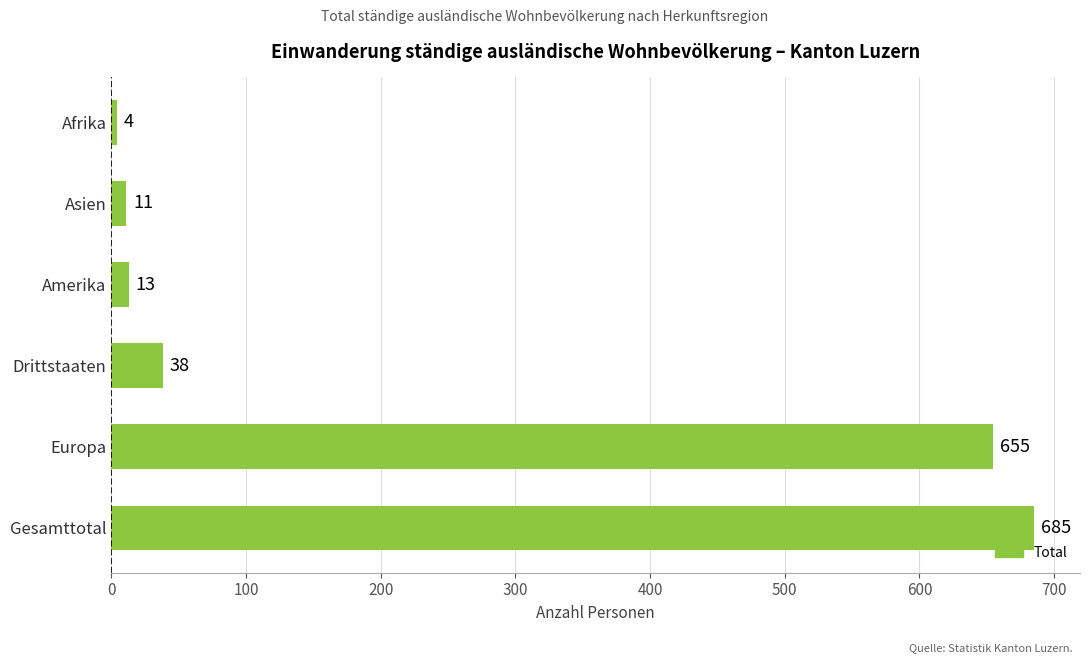

What is the average value?

234